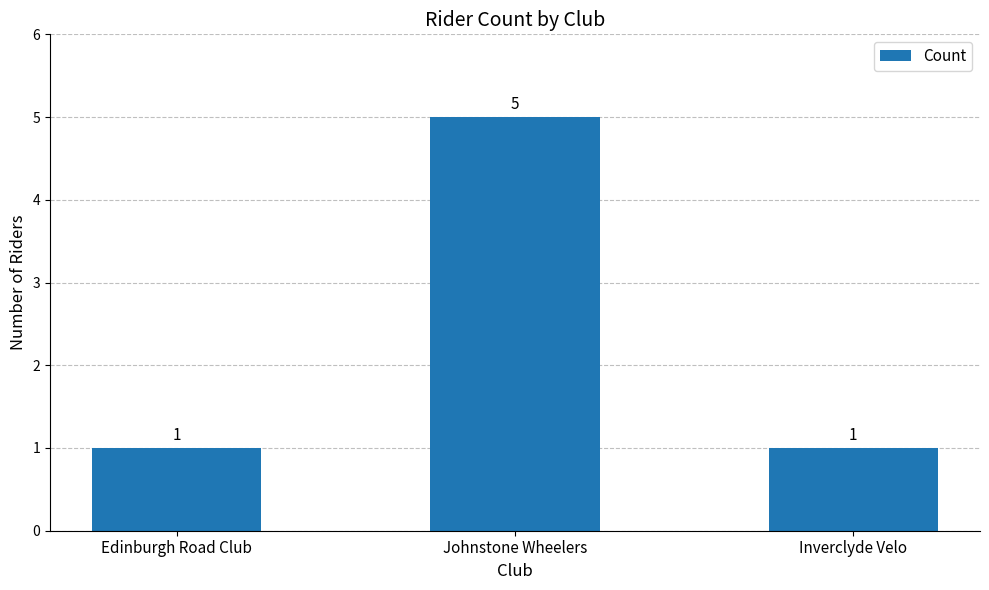

What position from the right is Johnstone Wheelers?

2